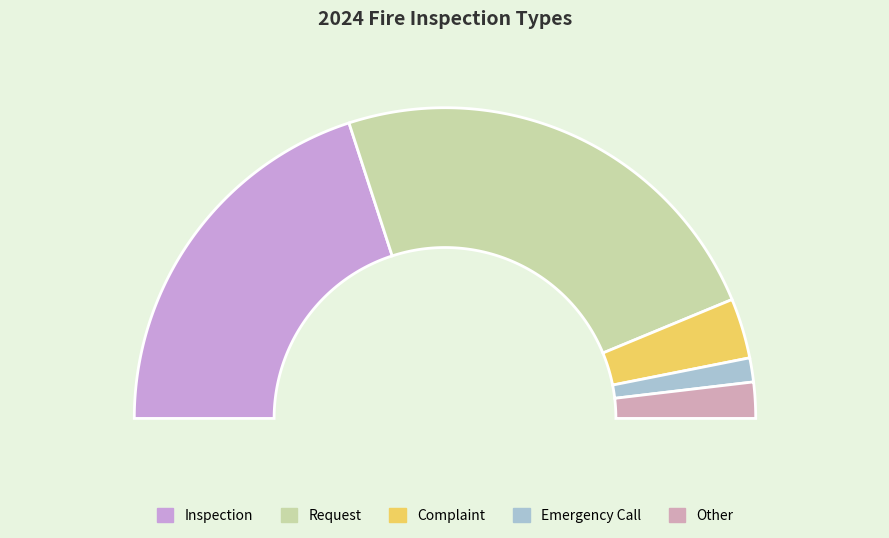

To the nearest percent, what is the difference between the largest and smallest slice percentages?

45%